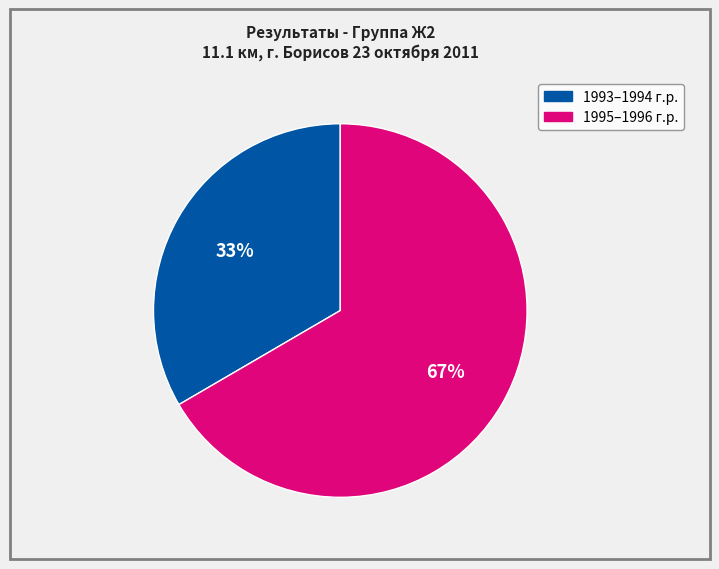

Does any single category account for the majority?

Yes